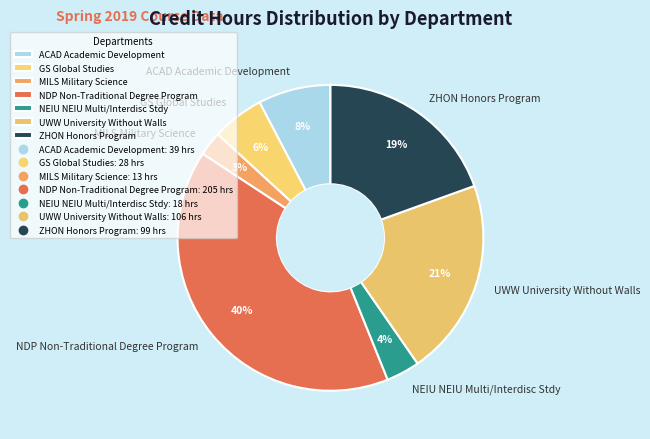

Do GS Global Studies and ACAD Academic Development together represent more than half of the pie?

No